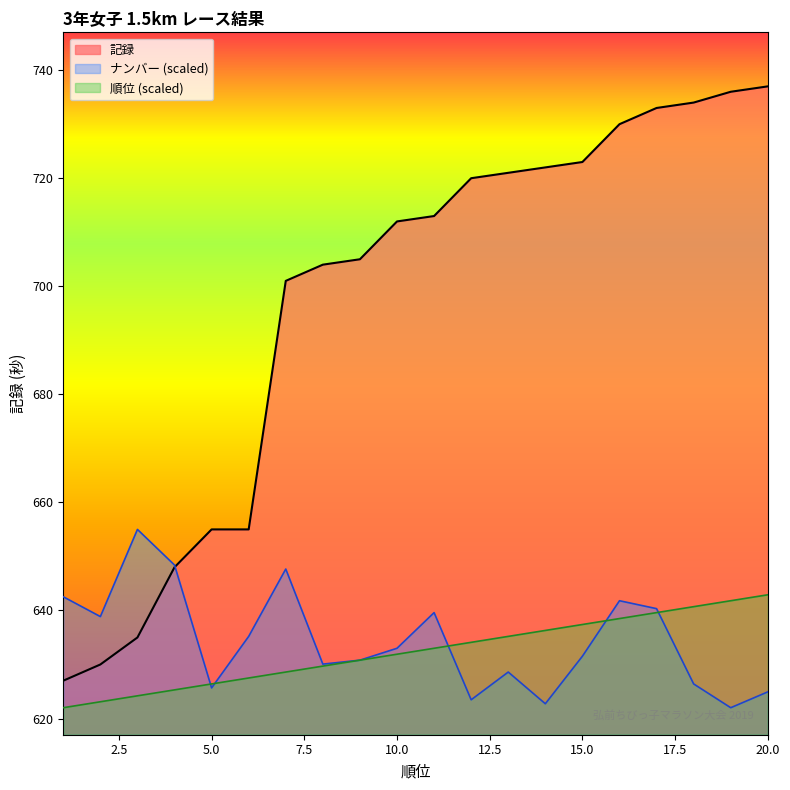

True or false: 順位 has a value of 623.1 at 2.

True